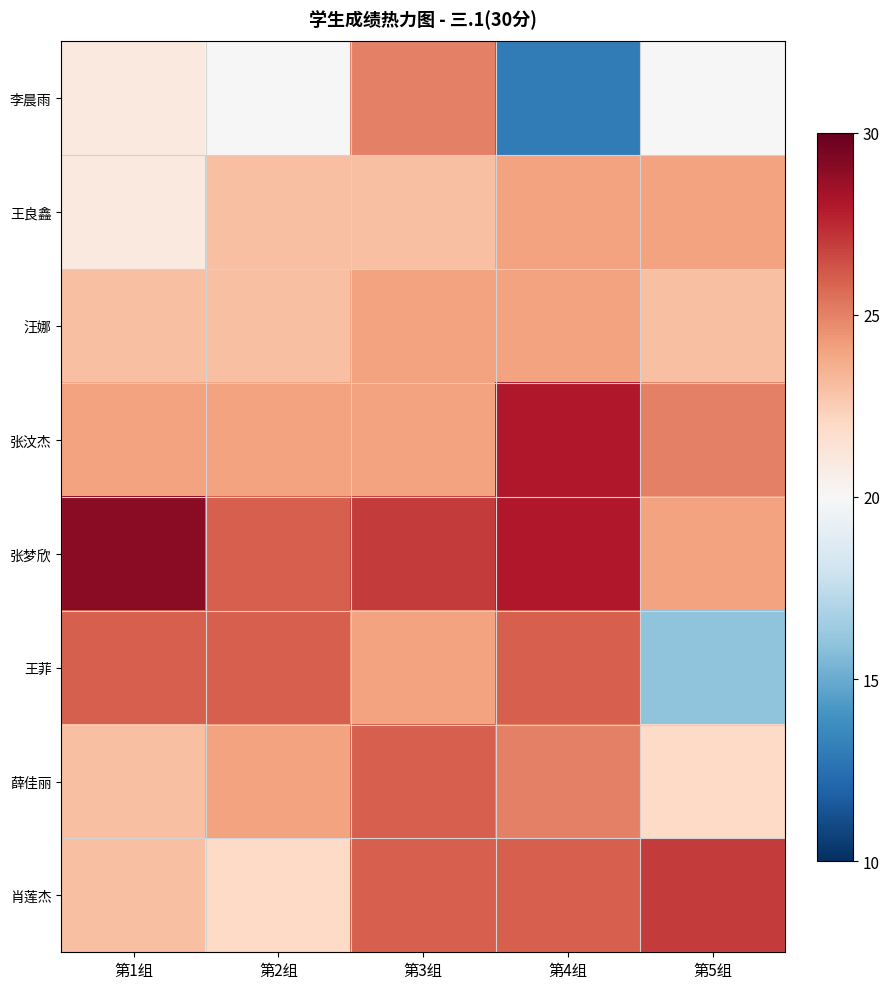

Reading left to right, list all the values displayed in this chart.

李晨雨: 第1组=21	第2组=20	第3组=25	第4组=13	第5组=20
王良鑫: 第1组=21	第2组=23	第3组=23	第4组=24	第5组=24
汪娜: 第1组=23	第2组=23	第3组=24	第4组=24	第5组=23
张汶杰: 第1组=24	第2组=24	第3组=24	第4组=28	第5组=25
张梦欣: 第1组=29	第2组=26	第3组=27	第4组=28	第5组=24
王菲: 第1组=26	第2组=26	第3组=24	第4组=26	第5组=16
薛佳丽: 第1组=23	第2组=24	第3组=26	第4组=25	第5组=22
肖莲杰: 第1组=23	第2组=22	第3组=26	第4组=26	第5组=27